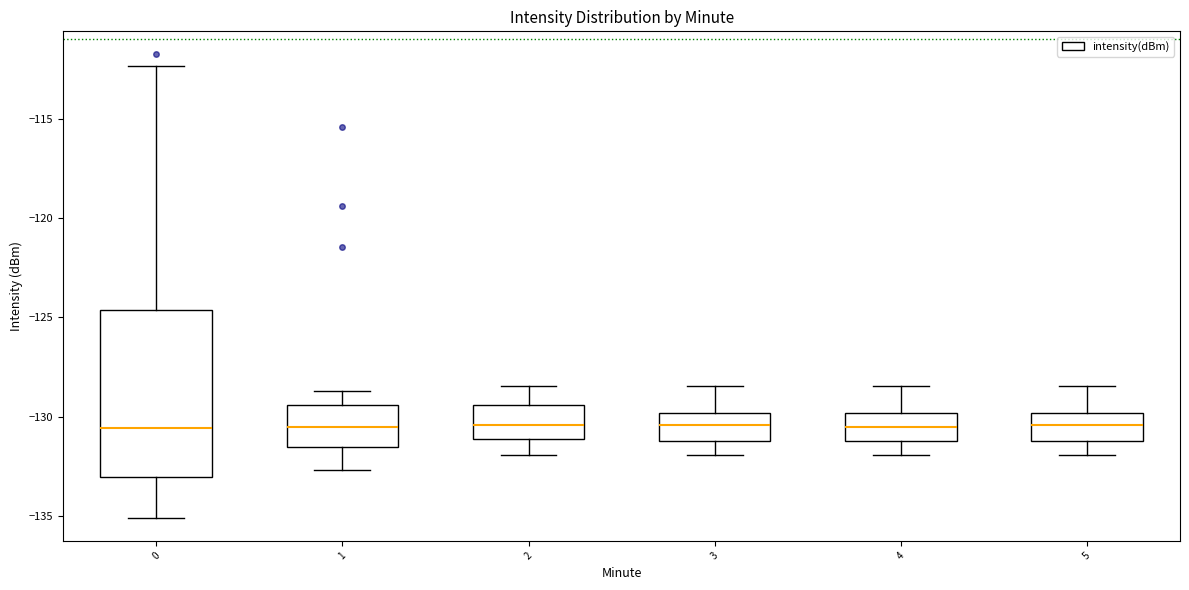

Comparing the boxes themselves (not the whiskers), which one is the tallest?

0